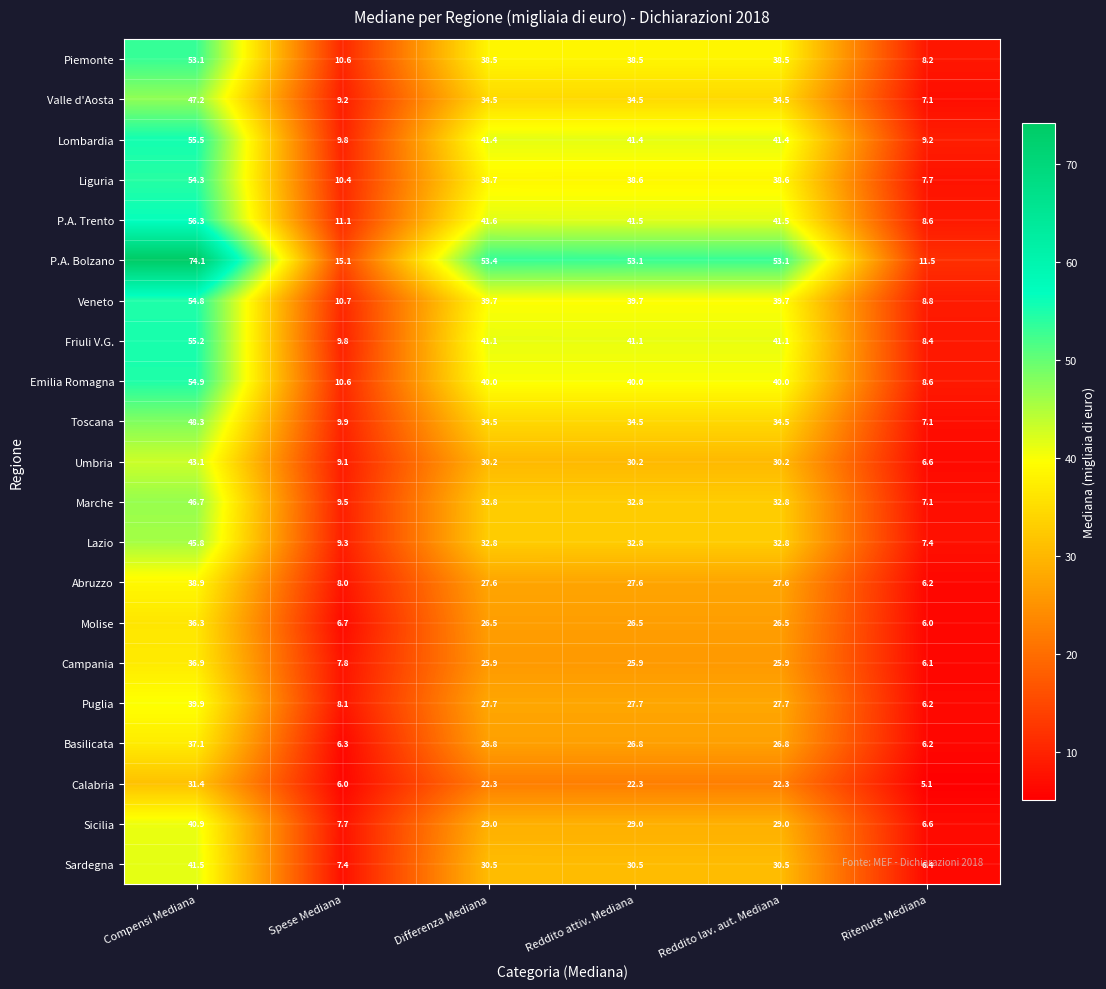

What is the sum of all Campania values?

128.5